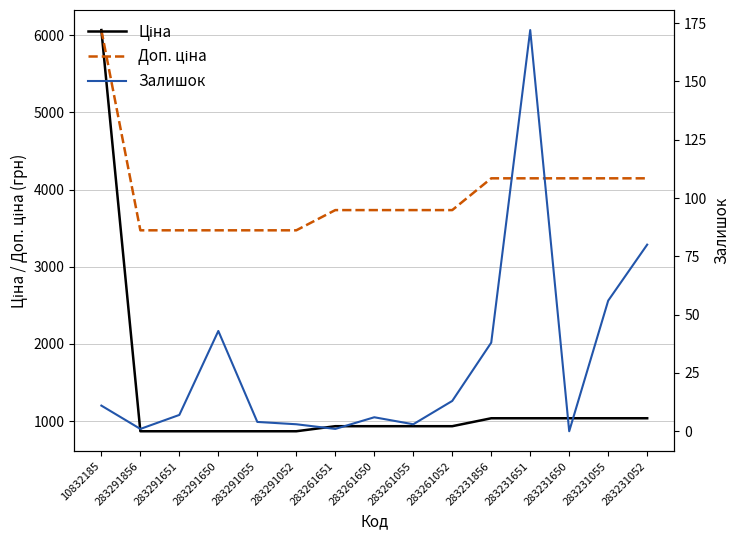

Is the value of Доп. ціна at 283291052 greater than the value of Залишок at 283291650?

Yes